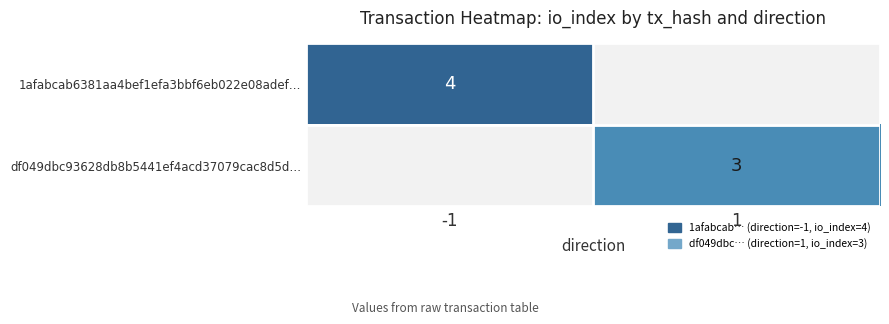

The value of df049dbc93628db8b5441ef4acd37079cac8d5d… at 1 is 3. True or false?

True